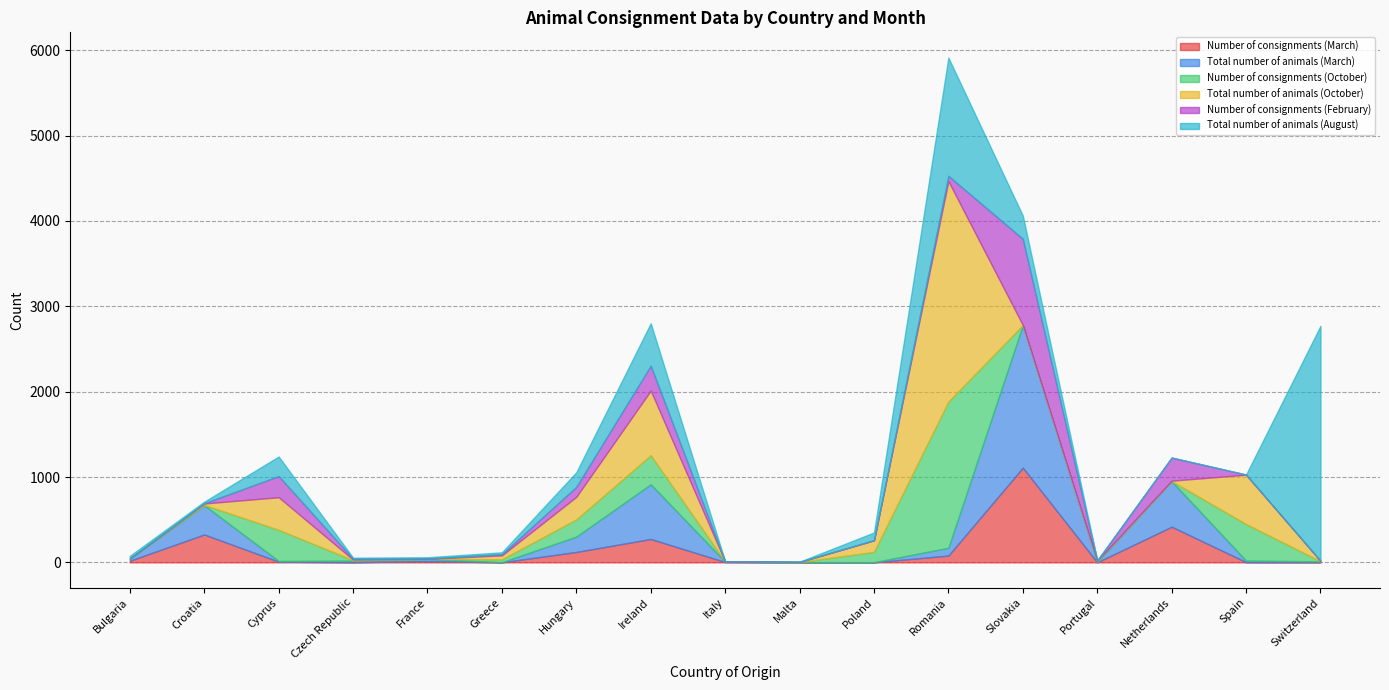

After their last crossing, which series has the higher values: Number of consignments (March) or Number of consignments (February)?

Number of consignments (February)